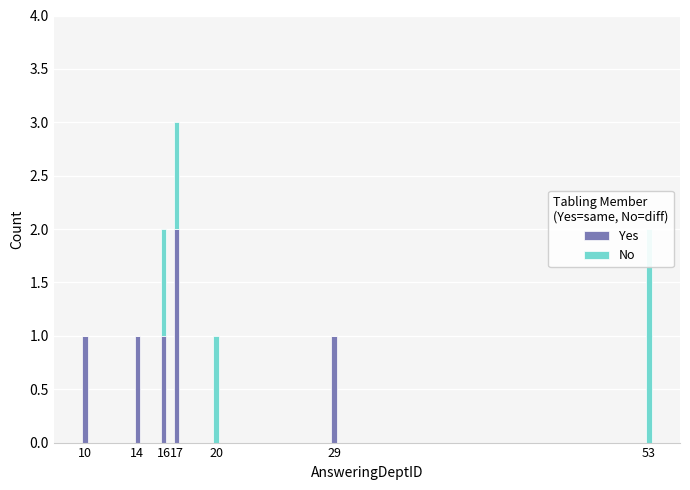

Between 14 and 29, which series saw the biggest shift?

Yes